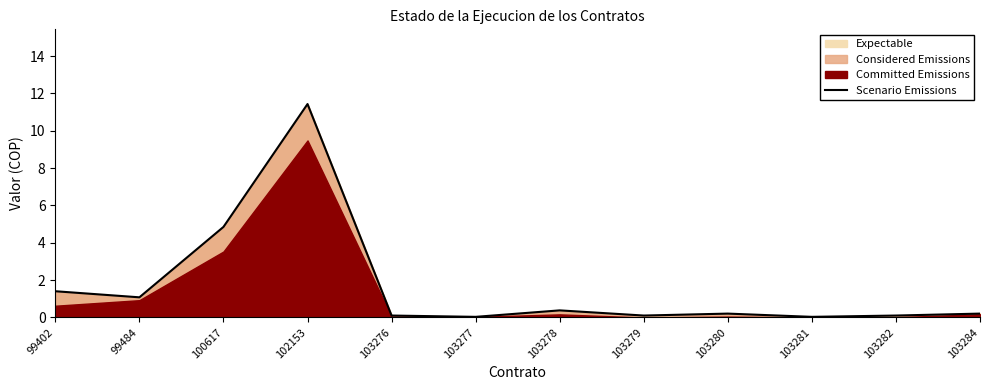

At which label is the value closest to 5?

100617